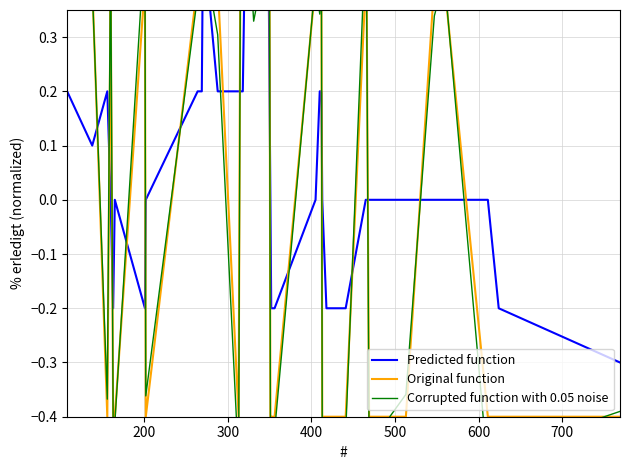

Does the chart display data point markers on the line(s)?

No